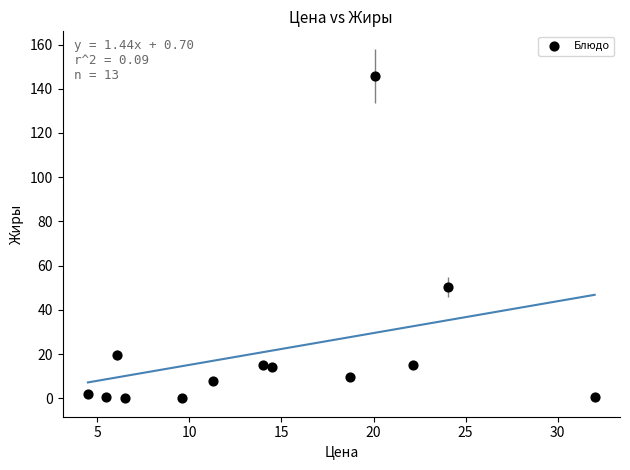

What Y value in the scatter plot is closest to 72?

50.5